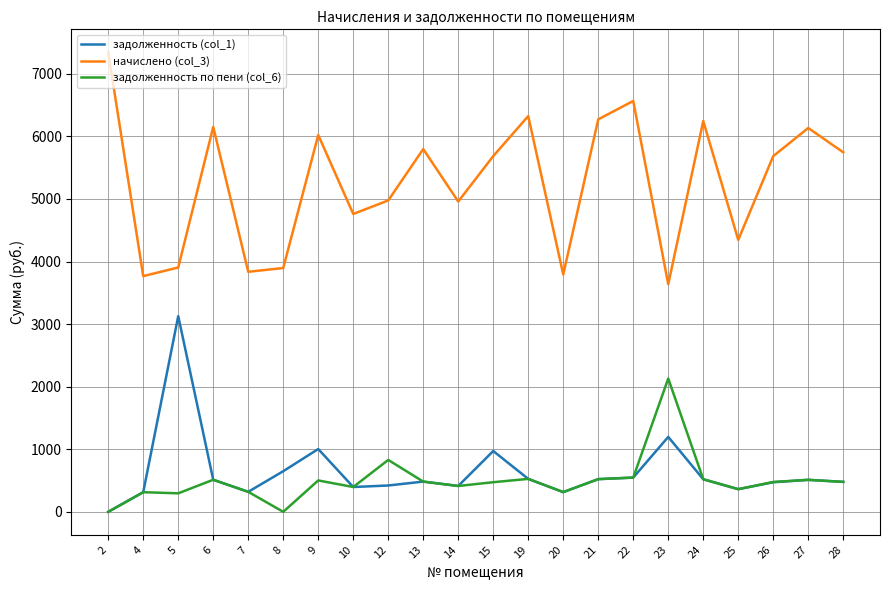

True or false: начислено (col_3) has more than 1 interior local peaks.

True